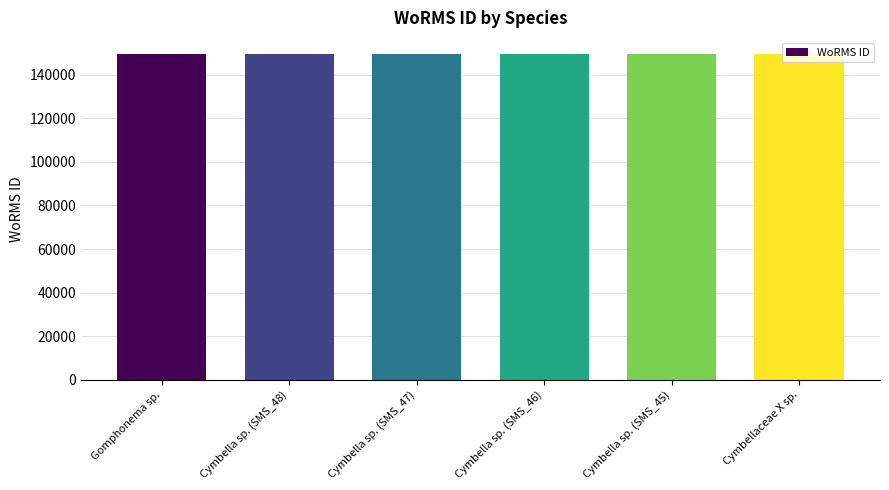

What is the maximum value shown in the chart?

149553